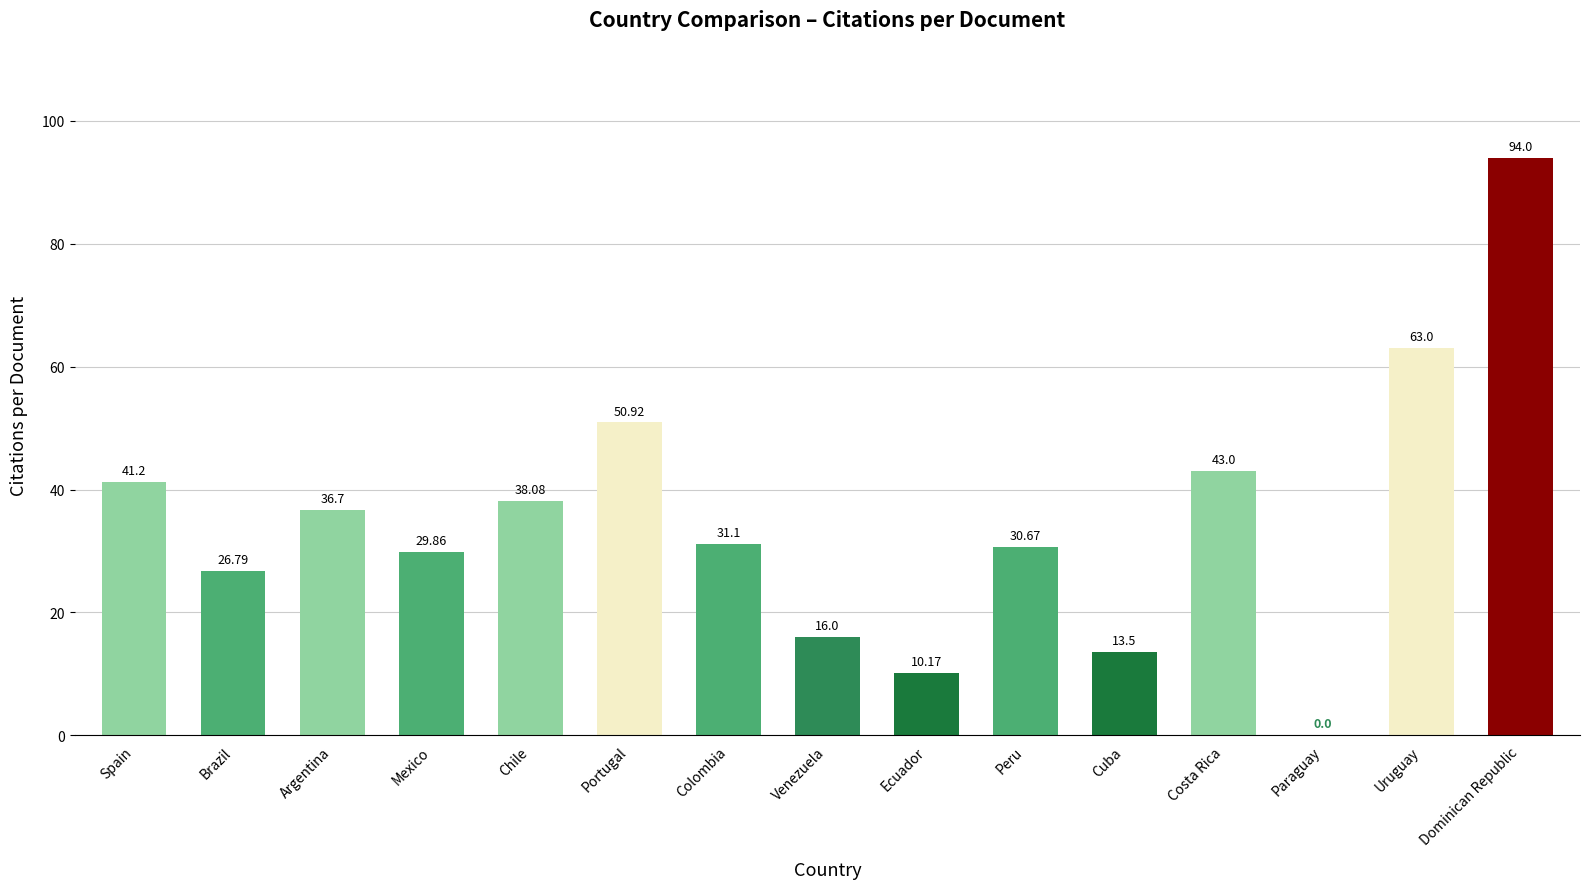

True or false: the data shows 26.8 at Brazil.

True